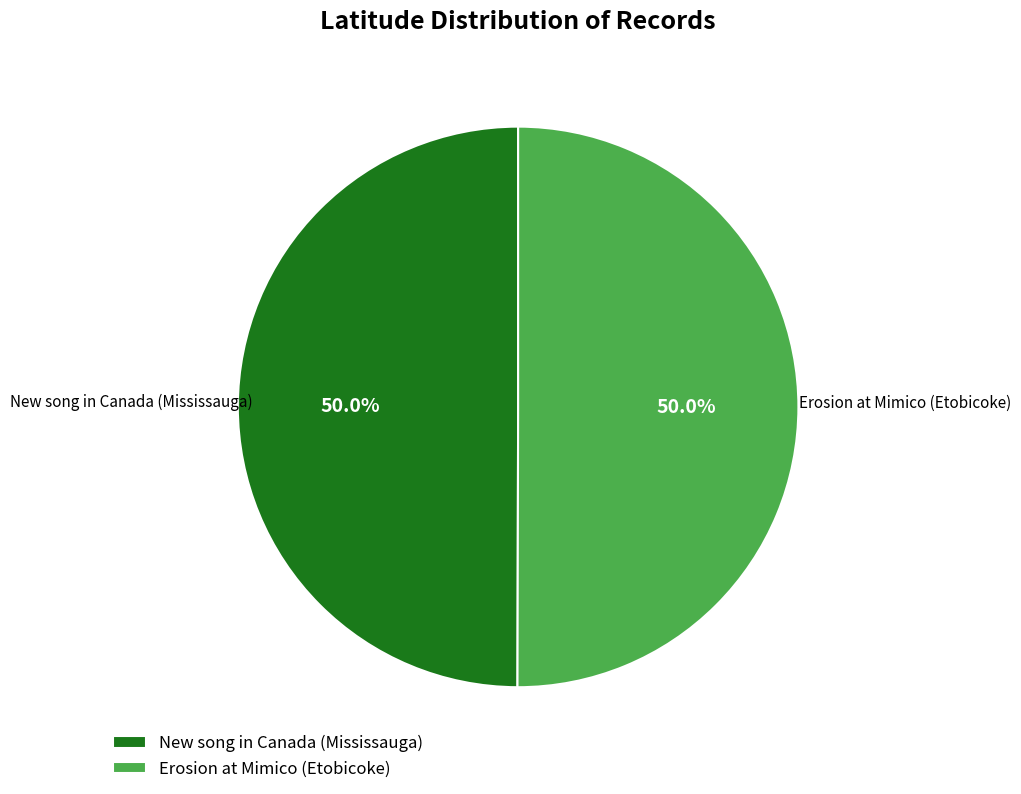

True or false: Erosion at Mimico (Etobicoke) accounts for 50% of the total.

True